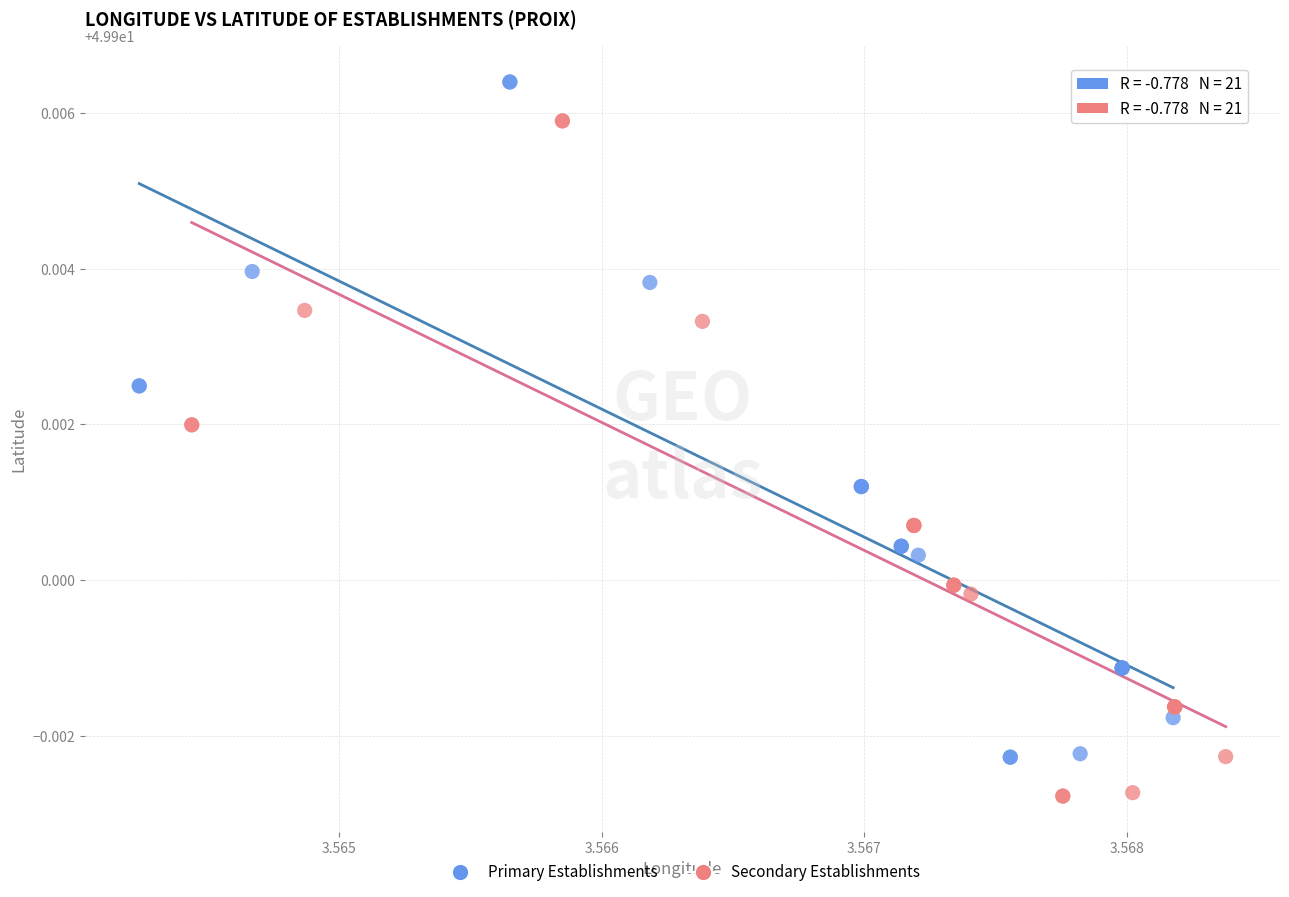

Which series contains the highest Y value?

Primary Establishments